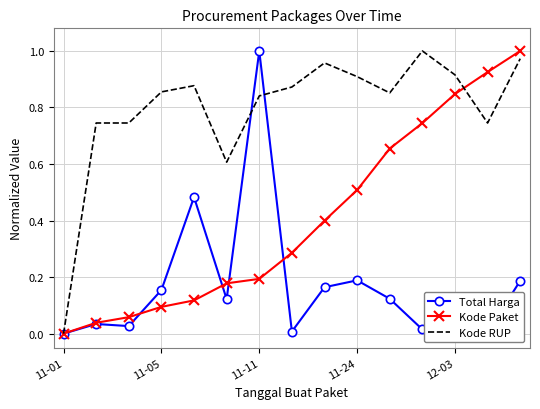

What is the average value of the Kode Paket series?

0.4